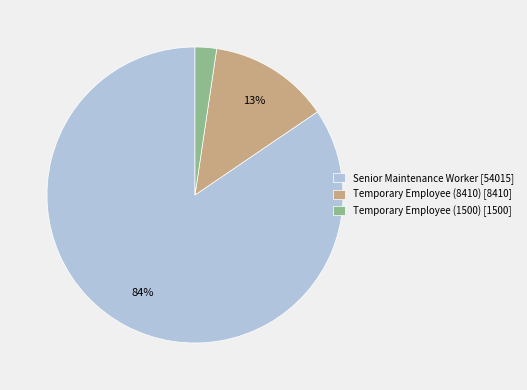

How many slices are in this pie chart?

3